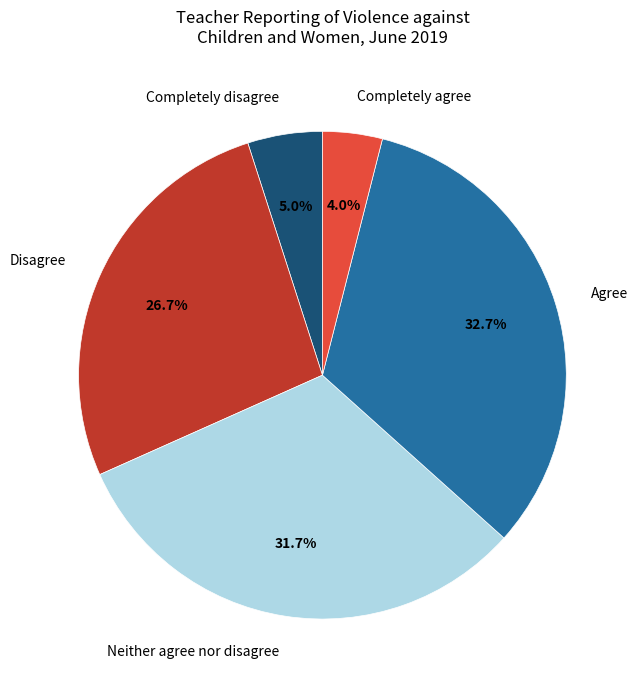

To the nearest percent, what is the difference between the largest and smallest slice percentages?

29%